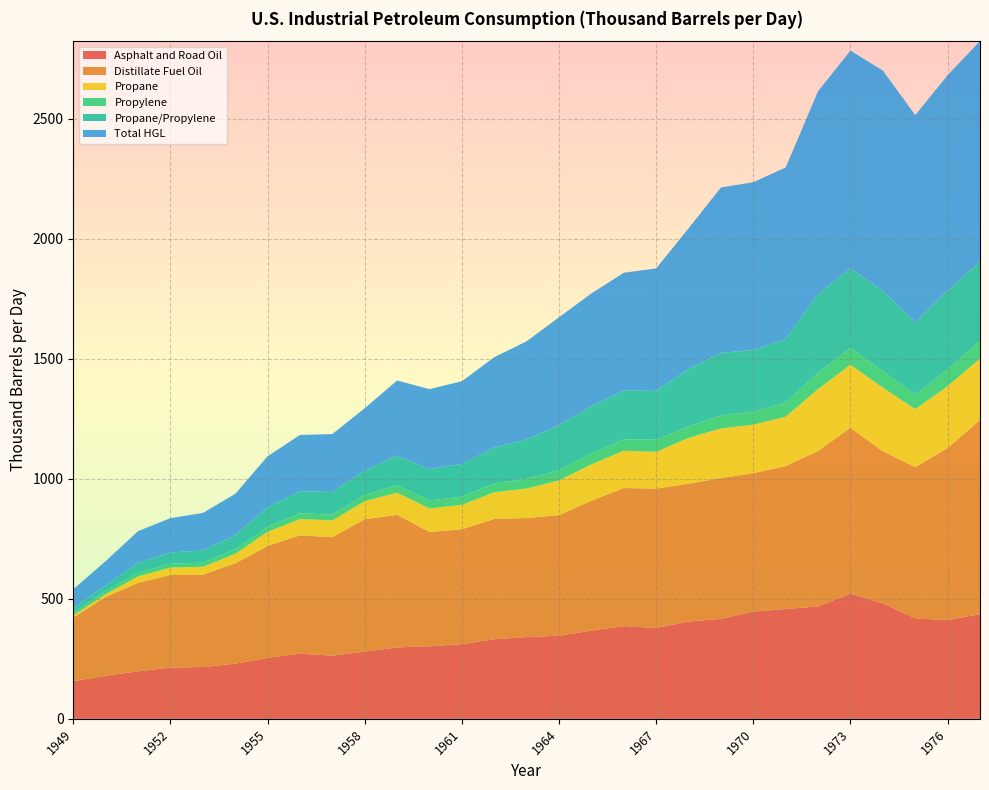

Reading right to left, list all the values displayed in this chart.

Asphalt and Road Oil: 1977=436.1	1976=411.0	1975=418.7	1974=481.1	1973=521.7	1972=468.1	1971=457.6	1970=446.9	1969=416.6	1968=405.0	1967=378.7	1966=386.3	1965=367.6	1964=346.2	1963=340.5	1962=331.7	1961=311.1	1960=302.1	1959=297.7	1958=280.3	1957=263.3	1956=271.7	1955=253.8	1954=229.6	1953=215.9	1952=213.0	1951=198.0	1950=179.7	1949=156.7
Distillate Fuel Oil: 1977=808.7	1976=717.5	1975=629.8	1974=633.1	1973=690.8	1972=647.7	1971=595.6	1970=576.7	1969=586.5	1968=574.2	1967=580.4	1966=575.2	1965=541.0	1964=502.4	1963=496.0	1962=500.6	1961=478.6	1960=476.4	1959=552.1	1958=551.2	1957=493.2	1956=492.9	1955=466.2	1954=418.1	1953=384.3	1952=385.9	1951=368.6	1950=328.1	1949=265.5
Propane: 1977=256.3	1976=257.5	1975=241.7	1974=265.1	1973=262.8	1972=258.1	1971=205.6	1970=201.4	1969=206.8	1968=191.2	1967=153.0	1966=155.3	1965=151.7	1964=144.3	1963=122.9	1962=111.4	1961=101.8	1960=97.8	1959=92.3	1958=75.3	1957=69.9	1956=67.9	1955=59.1	1954=39.4	1953=33.1	1952=31.1	1951=26.9	1950=11.8	1949=8.9
Propylene: 1977=73.6	1976=70.1	1975=59.9	1974=68.9	1973=69.4	1972=68.4	1971=58.9	1970=55.0	1969=54.0	1968=47.8	1967=50.5	1966=47.5	1965=45.1	1964=43.2	1963=40.5	1962=37.5	1961=34.3	1960=33.3	1959=31.2	1958=26.1	1957=24.3	1956=23.6	1955=21.6	1954=18.8	1953=17.4	1952=15.8	1951=14.9	1950=12.5	1949=10.0
Propane/Propylene: 1977=329.9	1976=327.6	1975=301.7	1974=334.0	1973=332.1	1972=326.5	1971=264.5	1970=256.5	1969=260.8	1968=239.0	1967=203.6	1966=202.8	1965=196.7	1964=187.5	1963=163.4	1962=148.9	1961=136.1	1960=131.1	1959=123.5	1958=101.4	1957=94.2	1956=91.5	1955=80.7	1954=58.3	1953=50.5	1952=47.0	1951=41.7	1950=24.3	1949=18.9
Total HGL: 1977=918.2	1976=897.6	1975=863.0	1974=918.2	1973=906.7	1972=845.7	1971=714.6	1970=698.8	1969=688.8	1968=585.8	1967=510.2	1966=491.1	1965=470.1	1964=449.4	1963=409.3	1962=376.3	1961=344.3	1960=332.8	1959=312.7	1958=259.6	1957=241.4	1956=234.9	1955=212.1	1954=172.6	1953=156.1	1952=143.1	1951=131.8	1950=100.4	1949=79.7